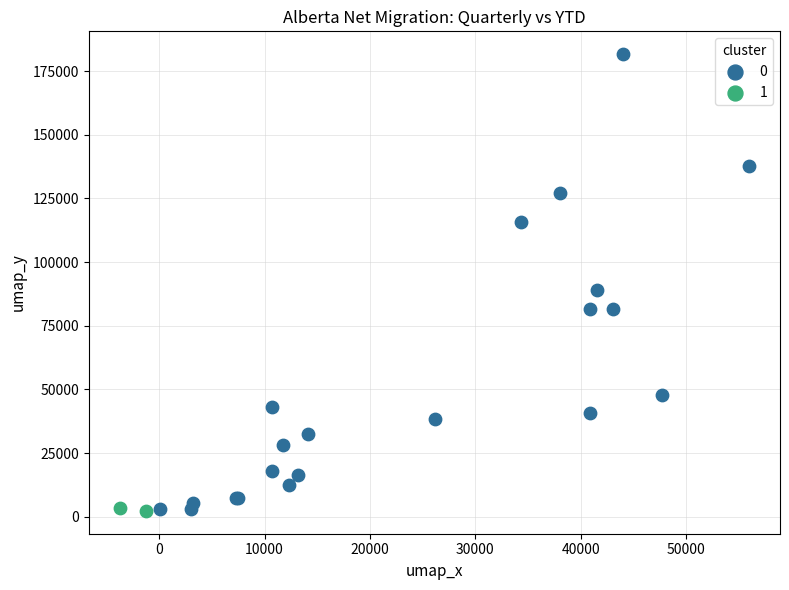

Which series contains the highest Y value?

0